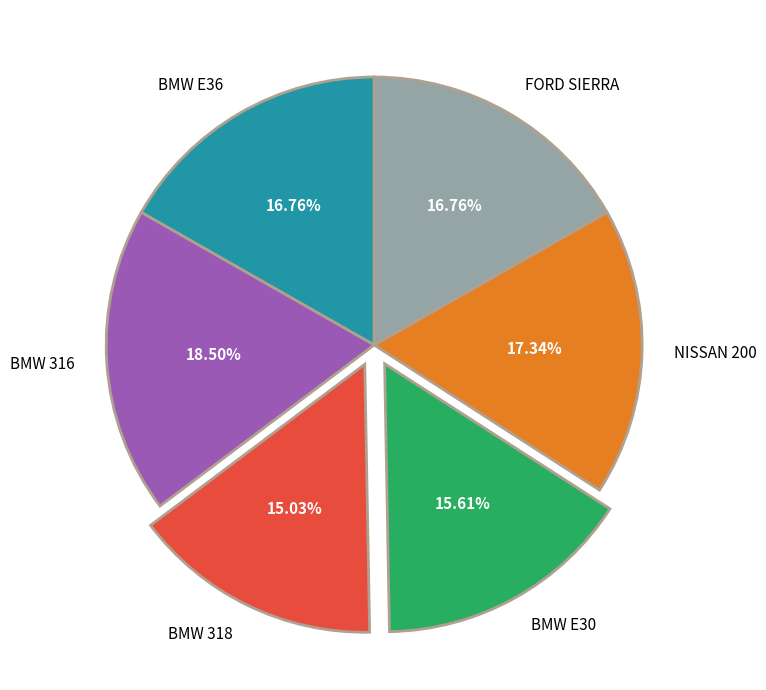

To the nearest percent, what is the average slice percentage?

17%